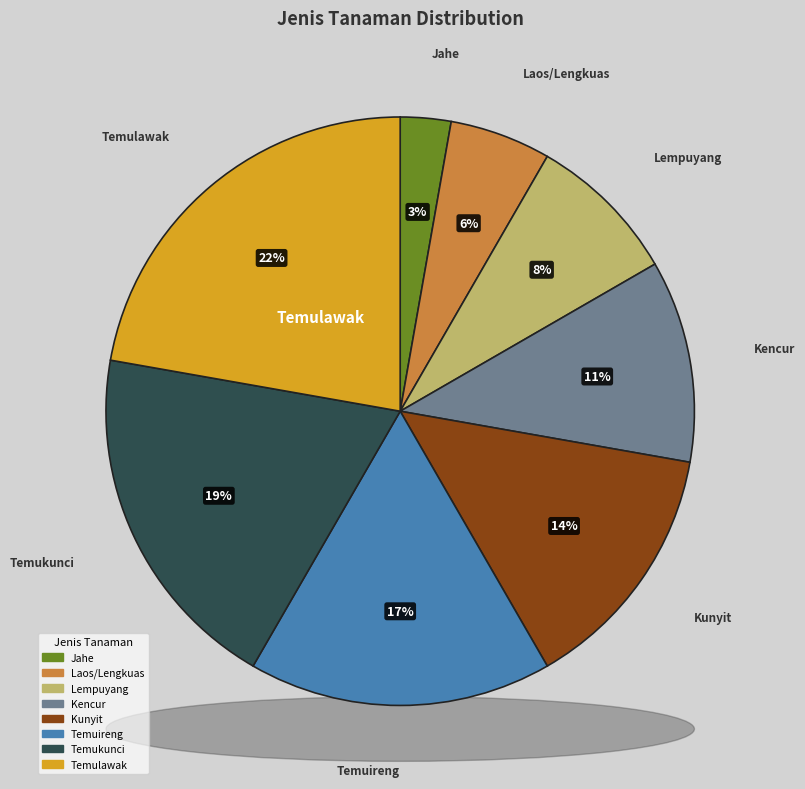

To the nearest percent, what is the combined percentage of Temuireng and Lempuyang?

25%